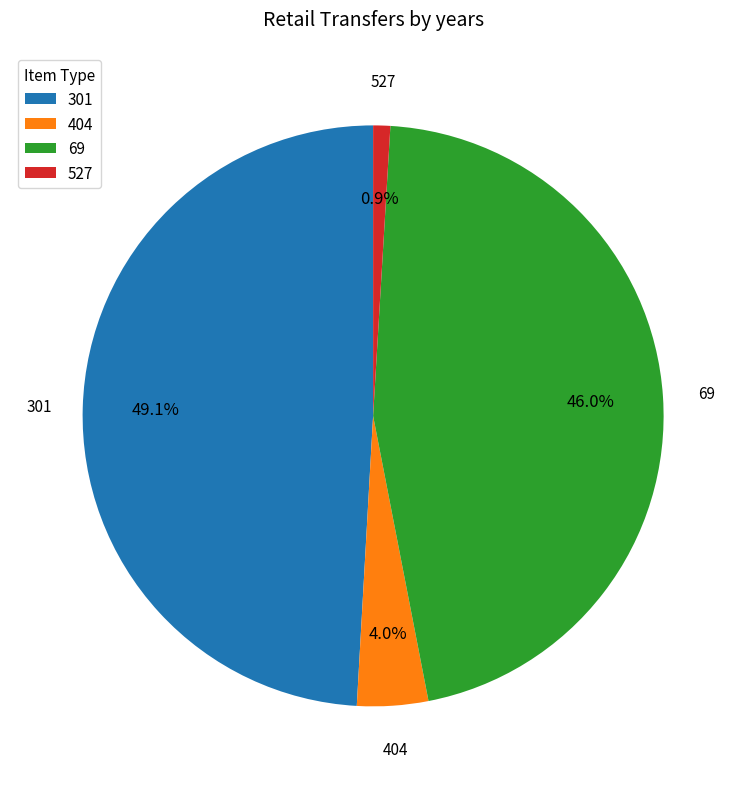

Combined, what portion of the pie is 404 and 301?

53.1%